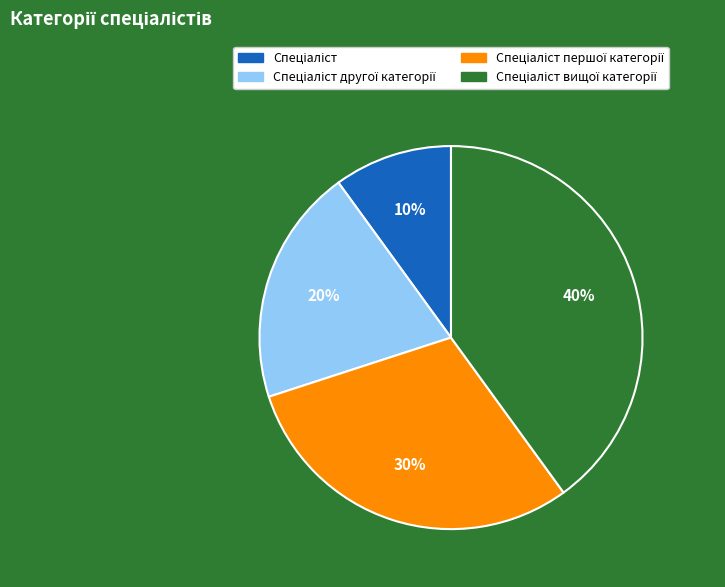

Does any single category account for the majority?

No